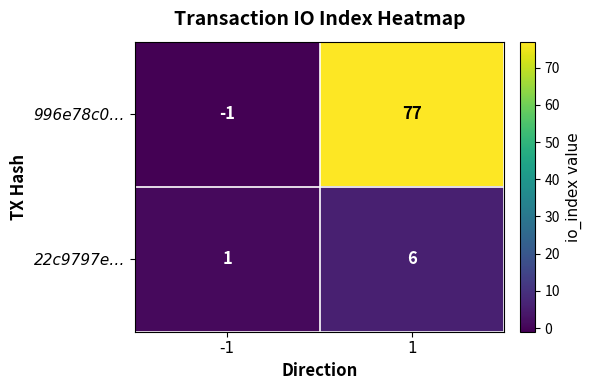

What is the sum of all 996e78c0… values?

76